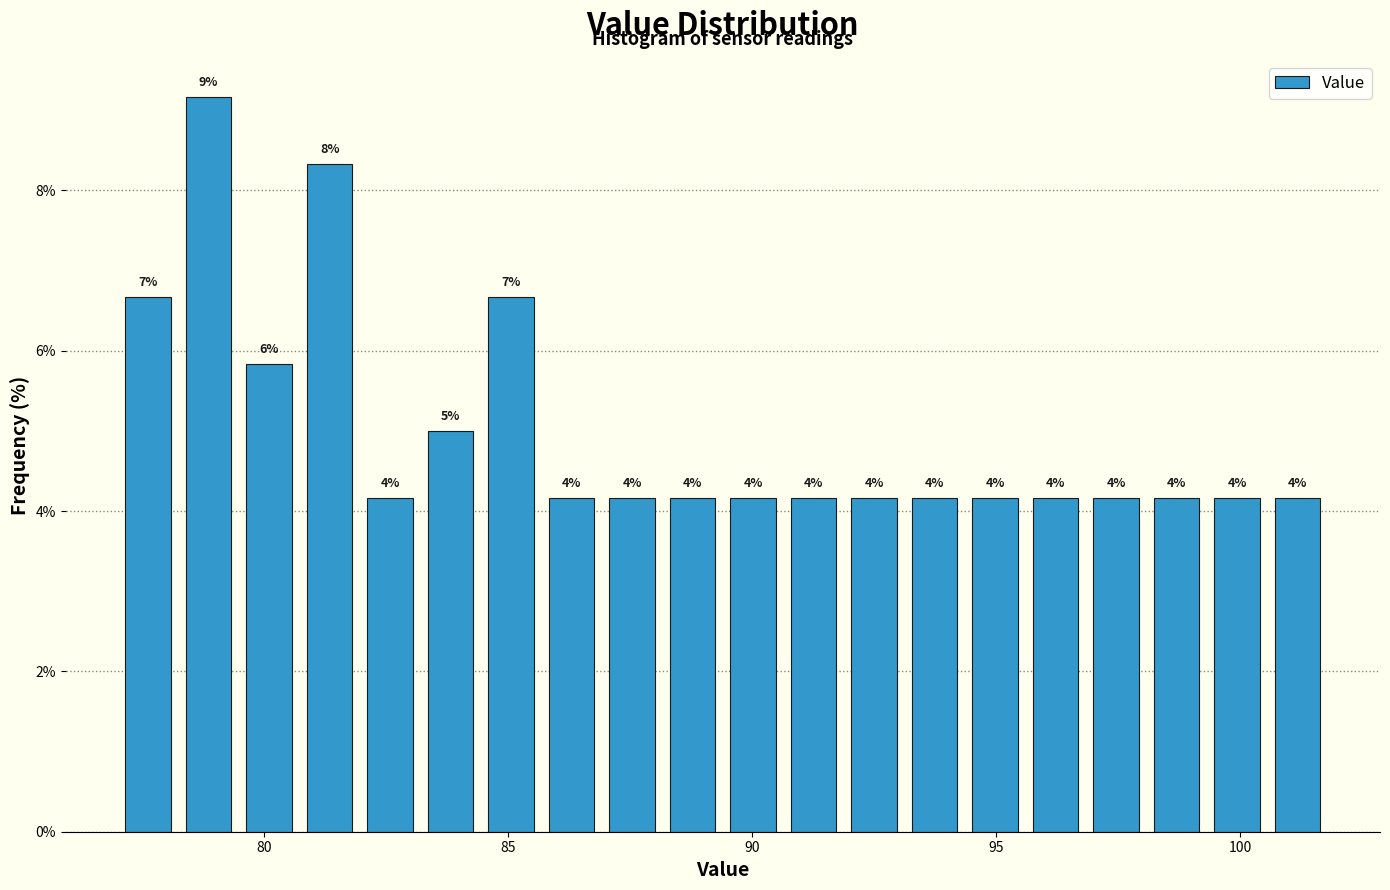

Read against the x-axis, roughly where is the centre of the tallest bar?

79.0